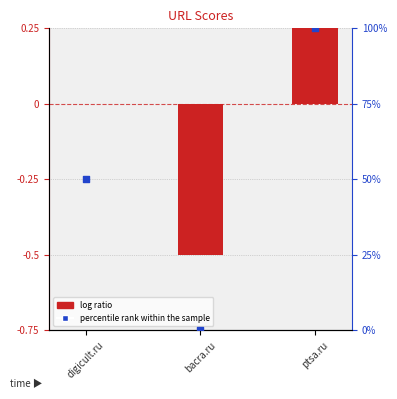

What is the total value across all series at bacra.ru?

-0.5